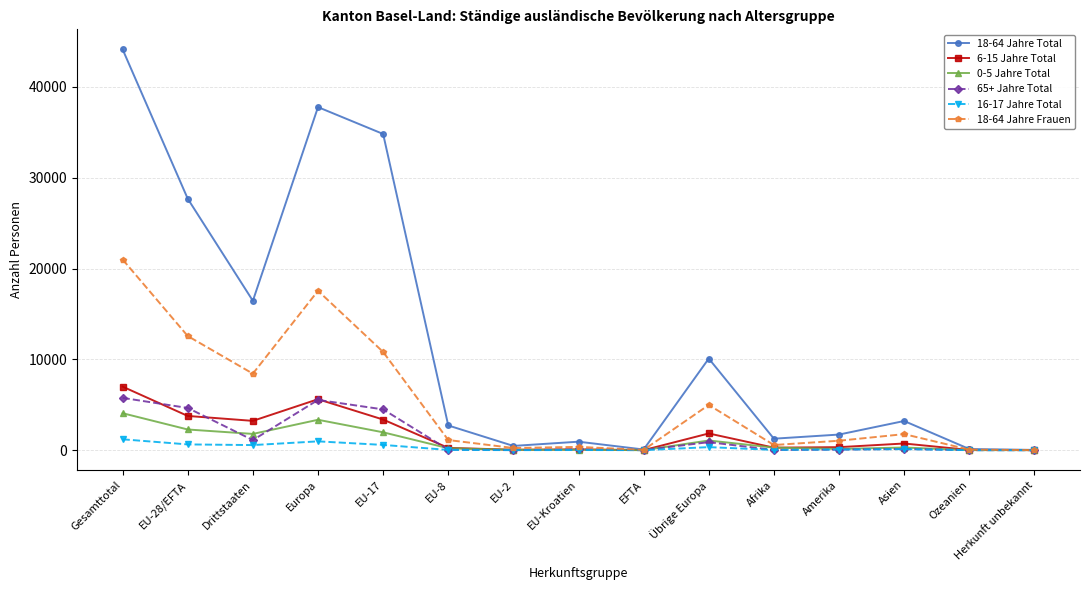

Which series has the widest spread of values?

18-64 Jahre Total